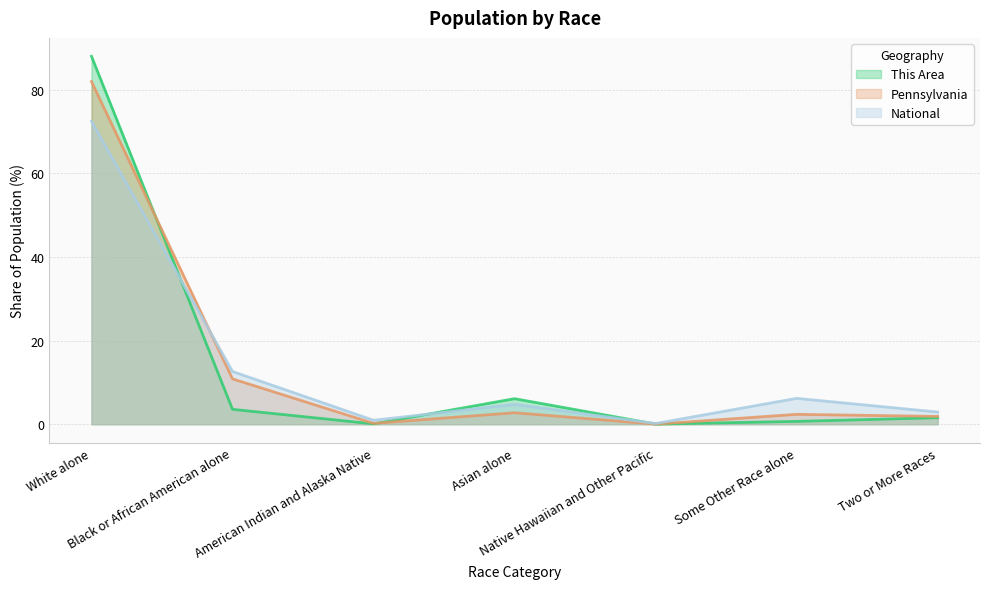

How many lines are shown in the chart?

3